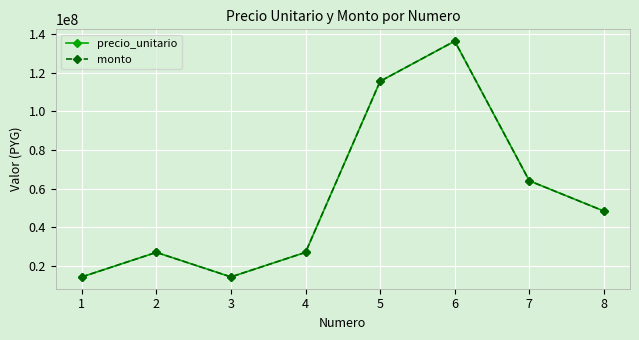

Is it true that monto equals 48470863 at 8?

True